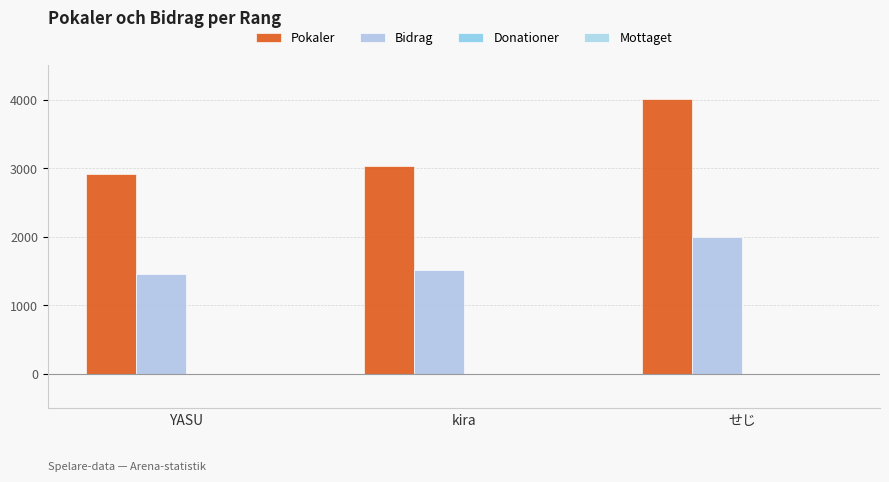

How many bars are there in each group?

2